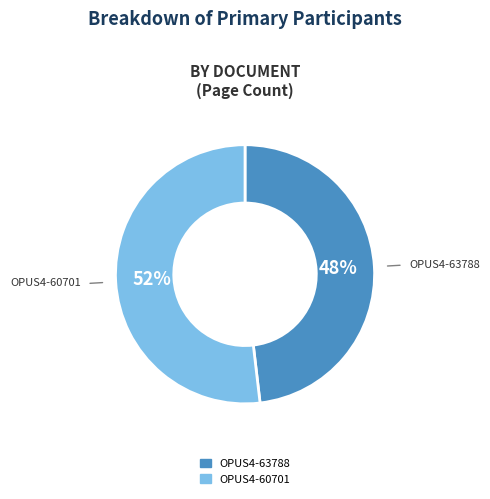

What is the smallest slice in the pie chart?

OPUS4-63788